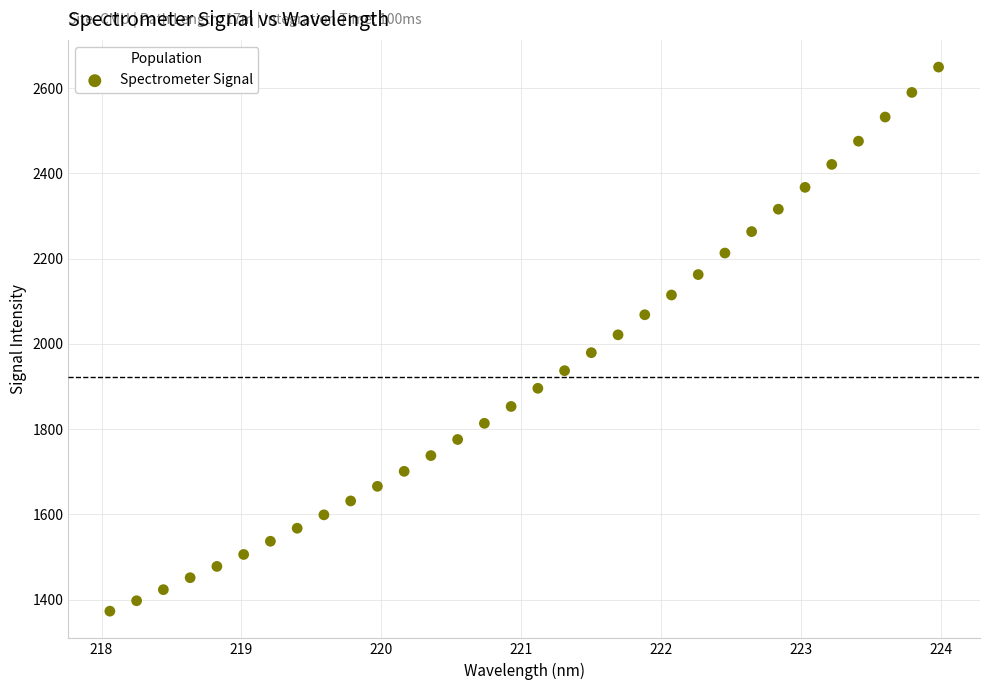

What is the range of Y values (max minus min)?

1276.0